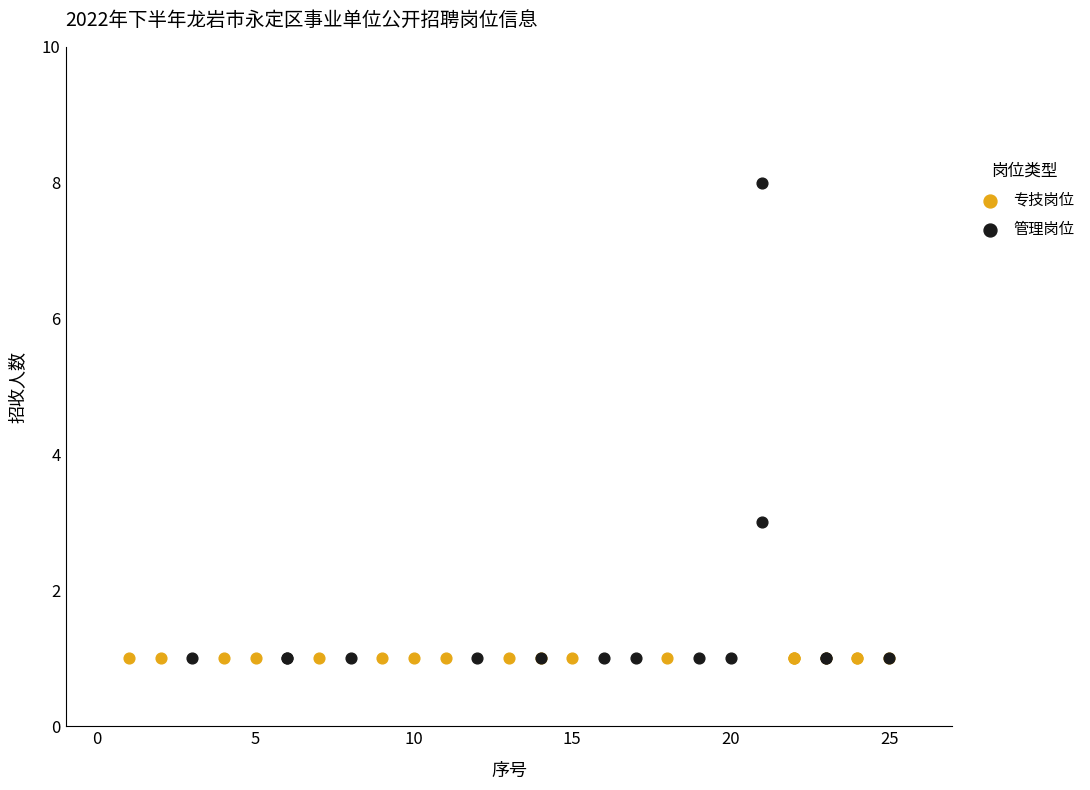

Which series reaches the maximum Y coordinate?

管理岗位